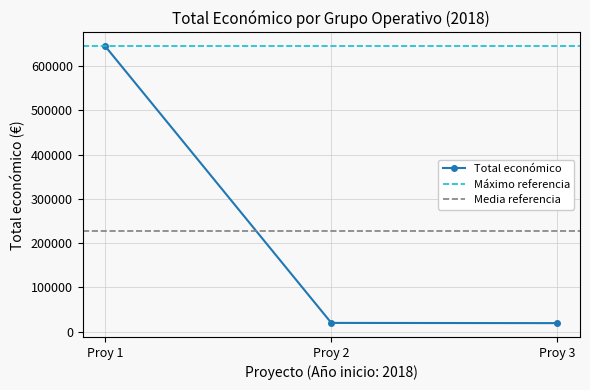

What is the value of the Total económico point at the 3rd from the left?

18970